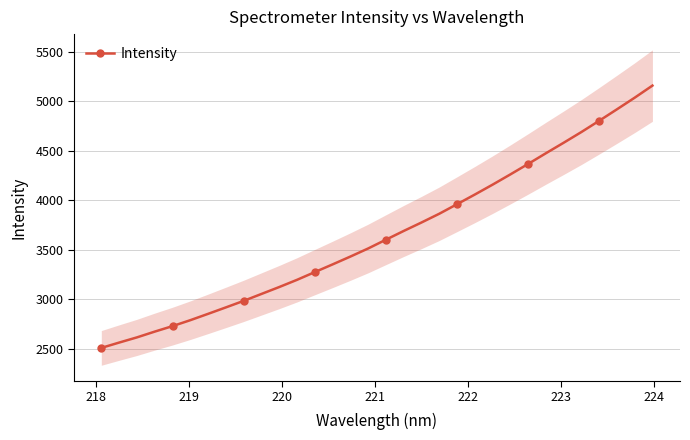

What is the value of the Intensity point at the 11th from the left?

3123.0